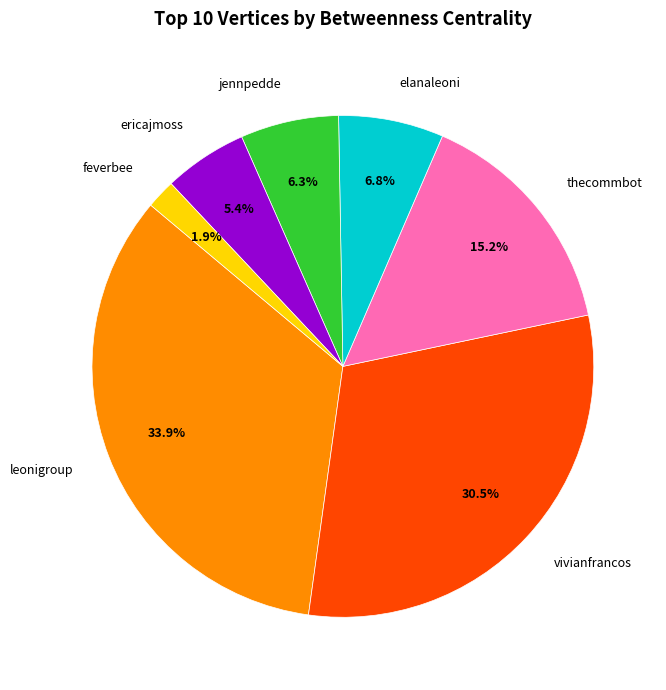

Count the number of slices in the pie.

7